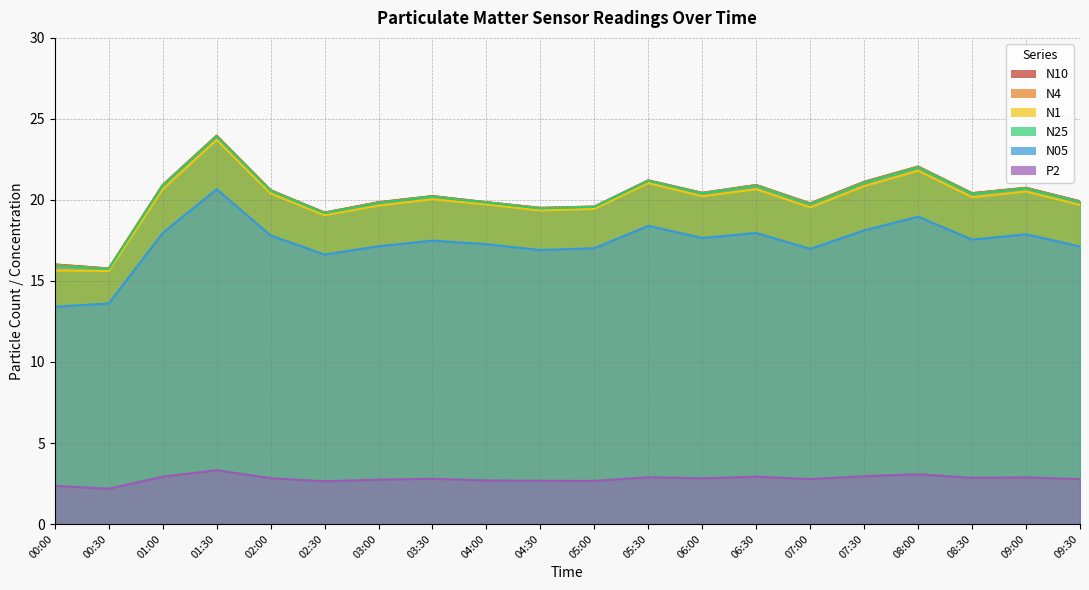

What is the sum of the P2 values at 06:30 and 01:30?

6.2